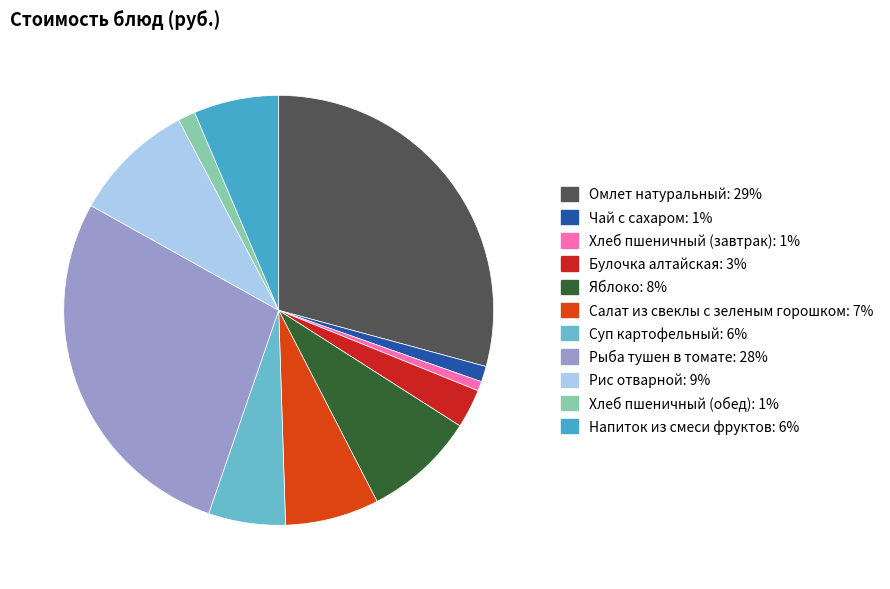

Rank the categories by value from highest to lowest.

Омлет натуральный, Рыба тушен в томате, Рис отварной, Яблоко, Салат из свеклы с зеленым горошком, Напиток из смеси фруктов, Суп картофельный, Булочка алтайская, Хлеб пшеничный (обед), Чай с сахаром, Хлеб пшеничный (завтрак)